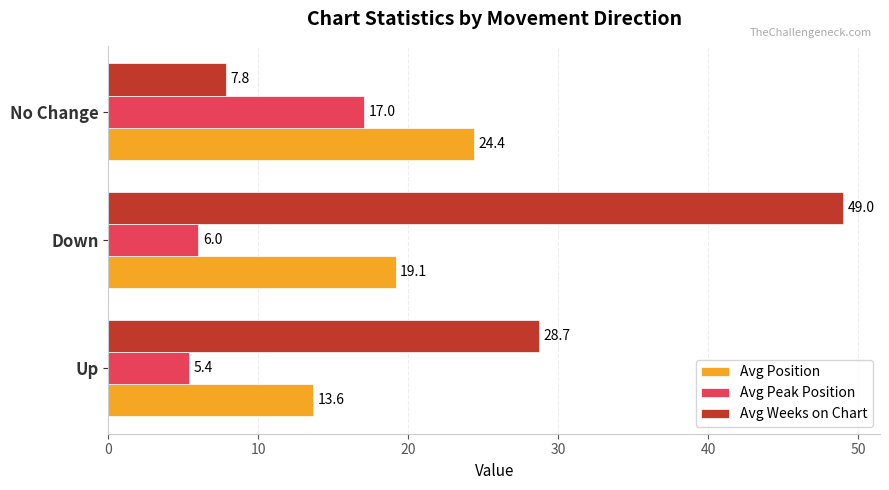

Which series has the largest total across all categories?

Avg Weeks on Chart